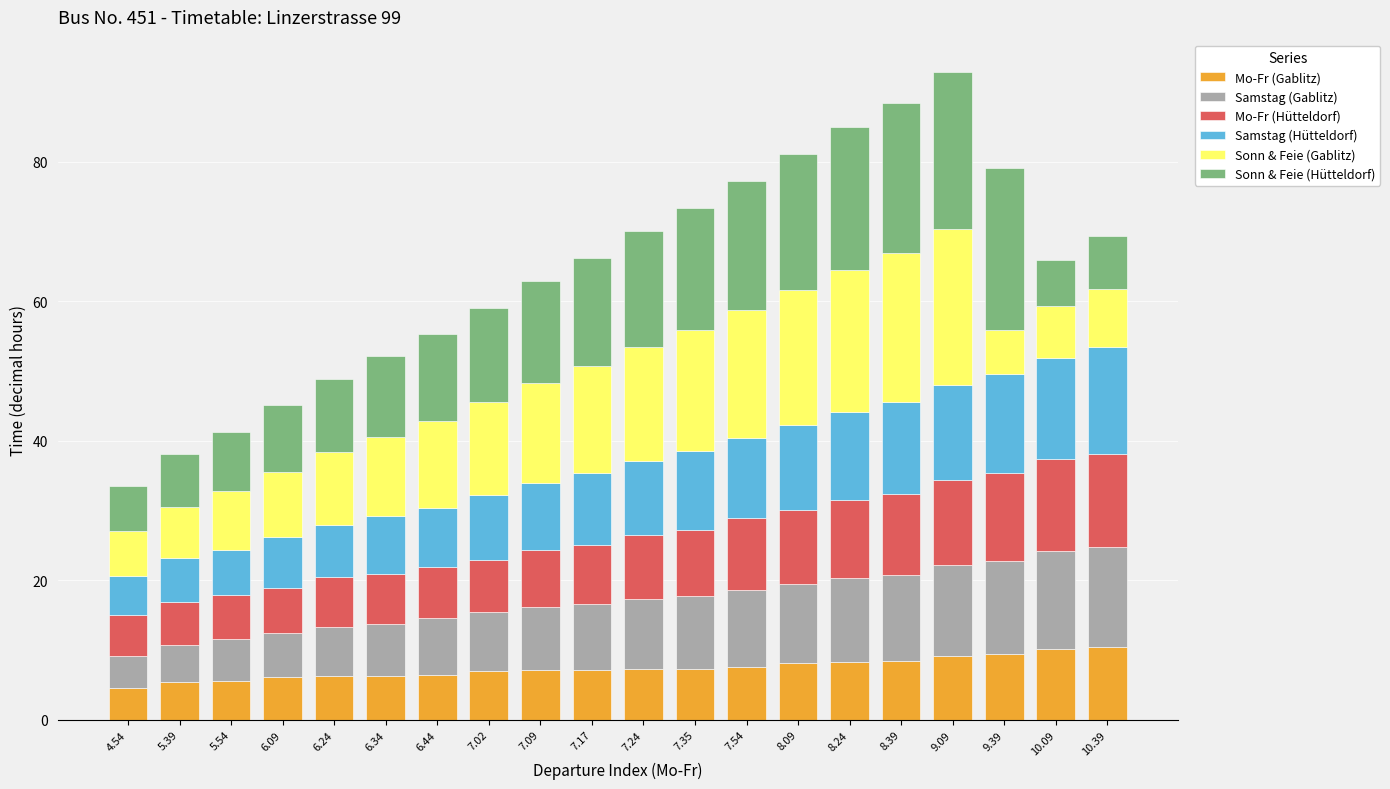

What is the total value across all series at 6.24?

48.8